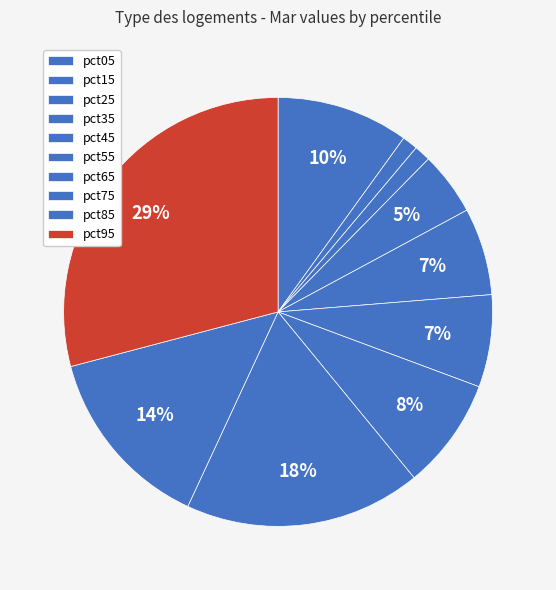

To the nearest percent, what is the combined percentage of pct95 and pct85?

43%